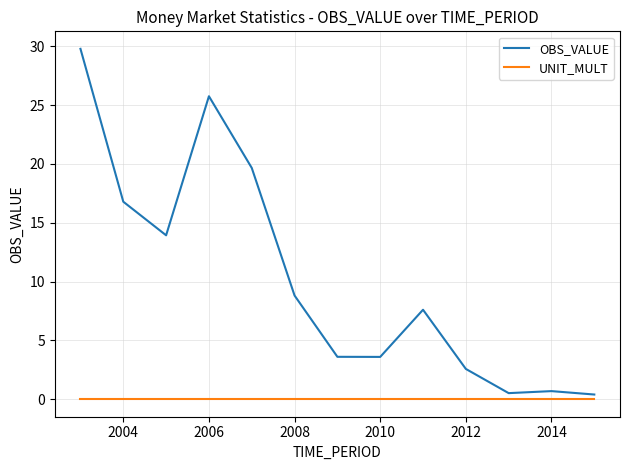

Which series has the largest total across all categories?

OBS_VALUE